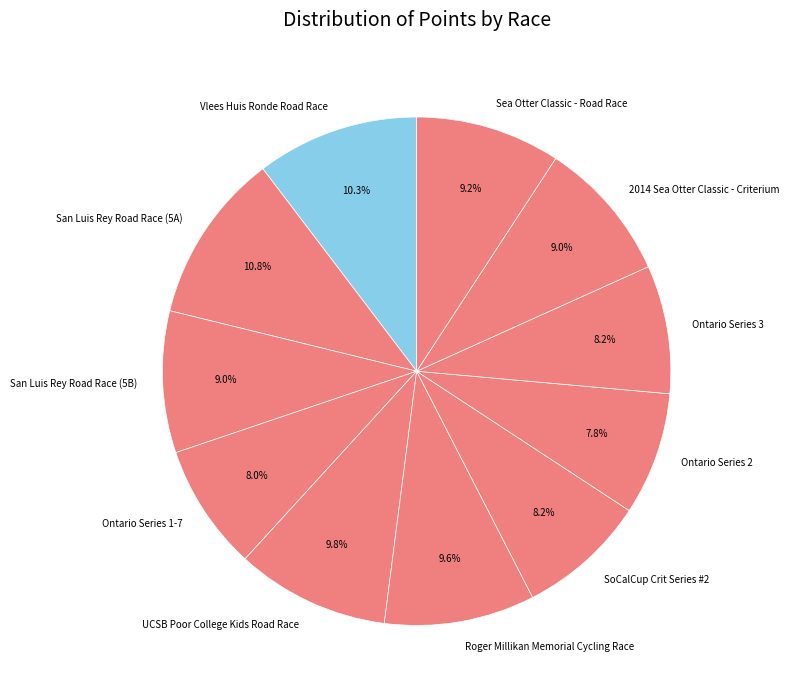

To the nearest percent, what is the difference between the largest and smallest slice percentages?

3%